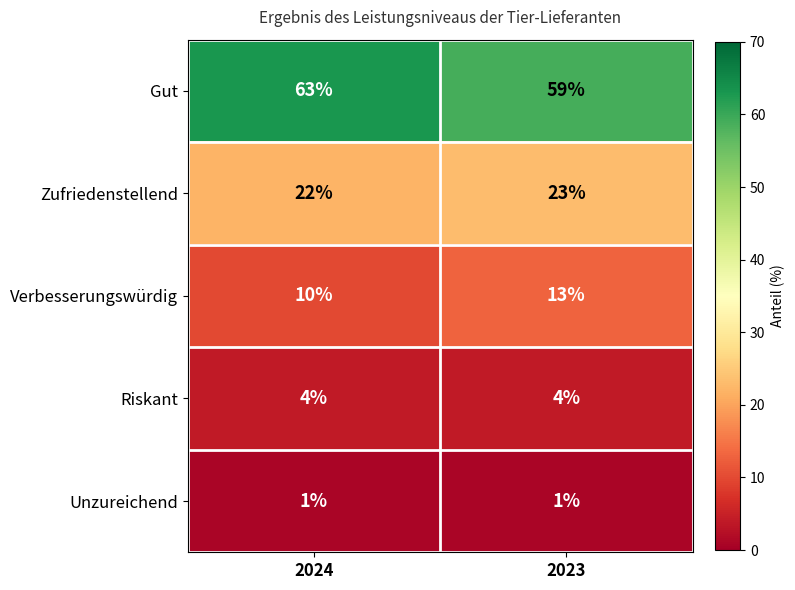

Reading left to right, transcribe all the data shown in this chart.

Gut: 2024=63	2023=59
Zufriedenstellend: 2024=22	2023=23
Verbesserungswürdig: 2024=10	2023=13
Riskant: 2024=4	2023=4
Unzureichend: 2024=1	2023=1